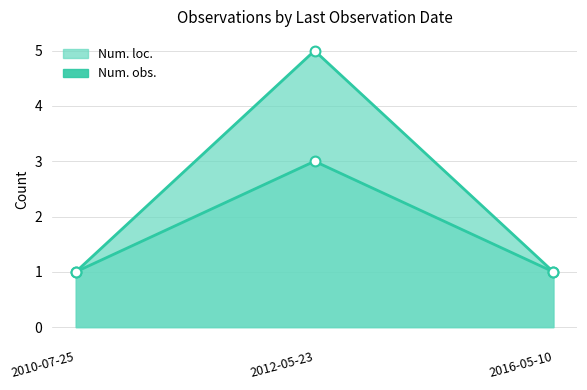

At how many categories does at least one series exceed 4?

1